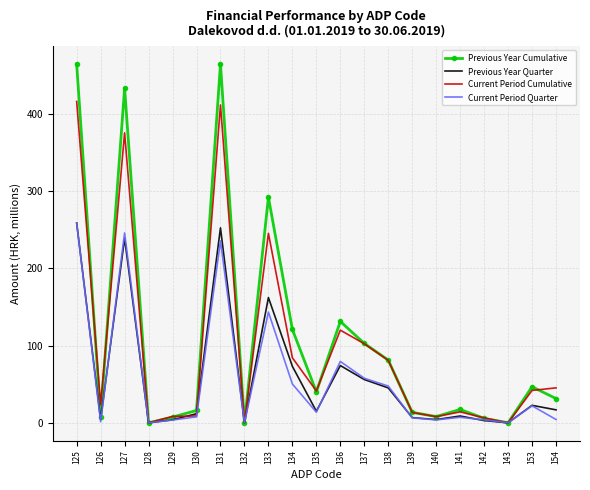

What is the spread (max minus min) of values at 134?

70.6